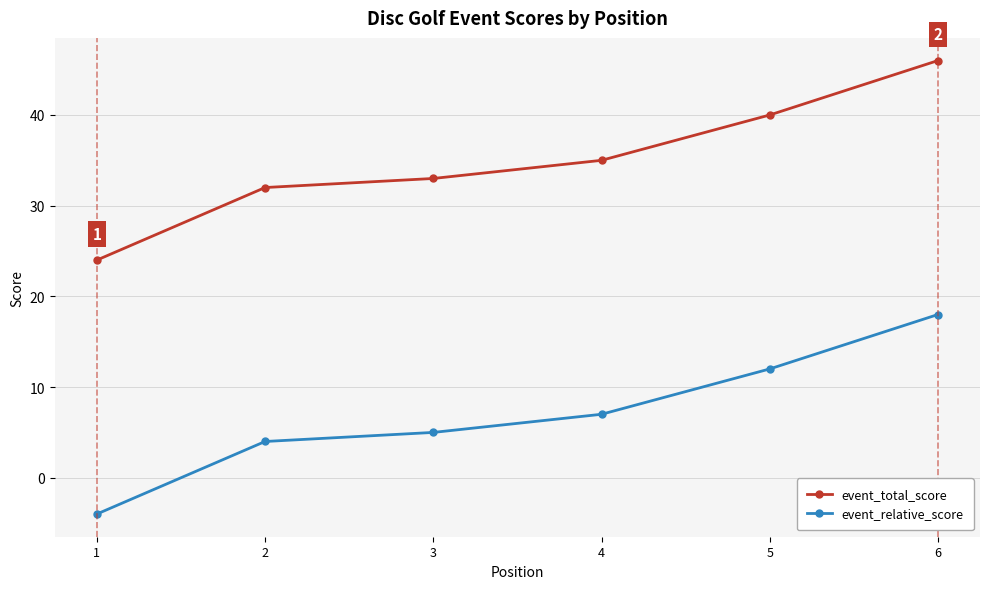

The event_relative_score series shows 18 at 6. True or false?

True